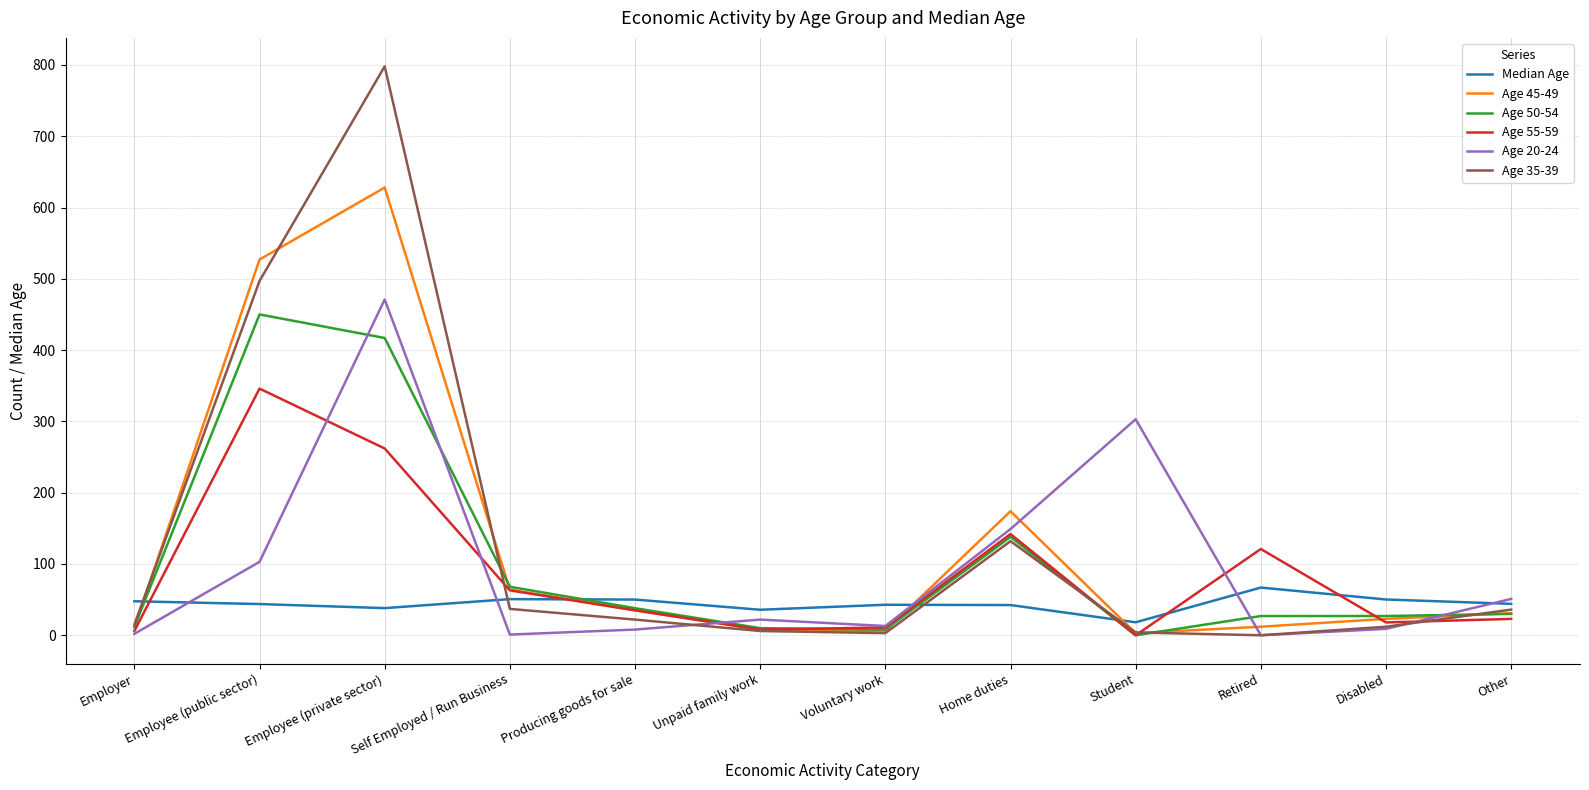

What position from the right is Employer?

12